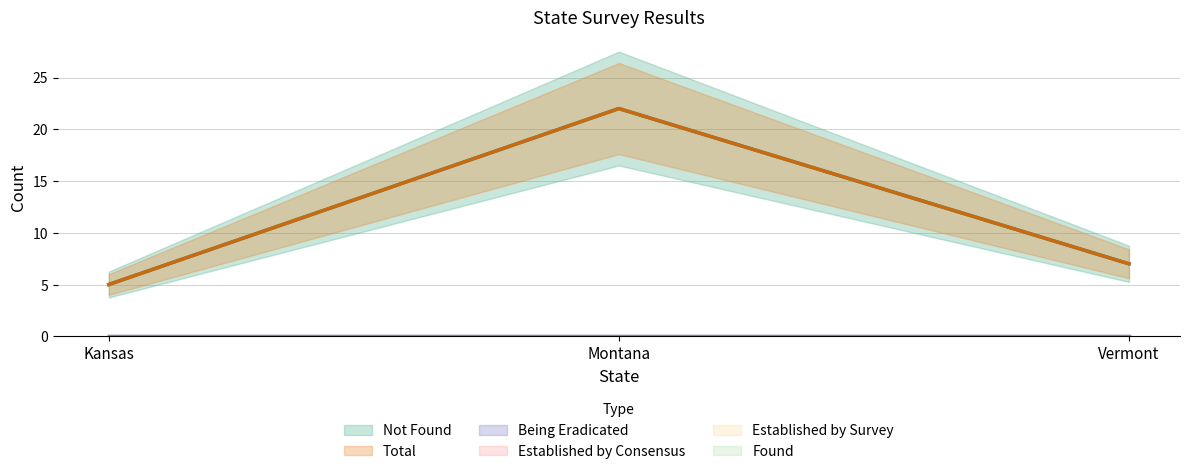

What is the value of the Total point at the 2nd from the left?

22